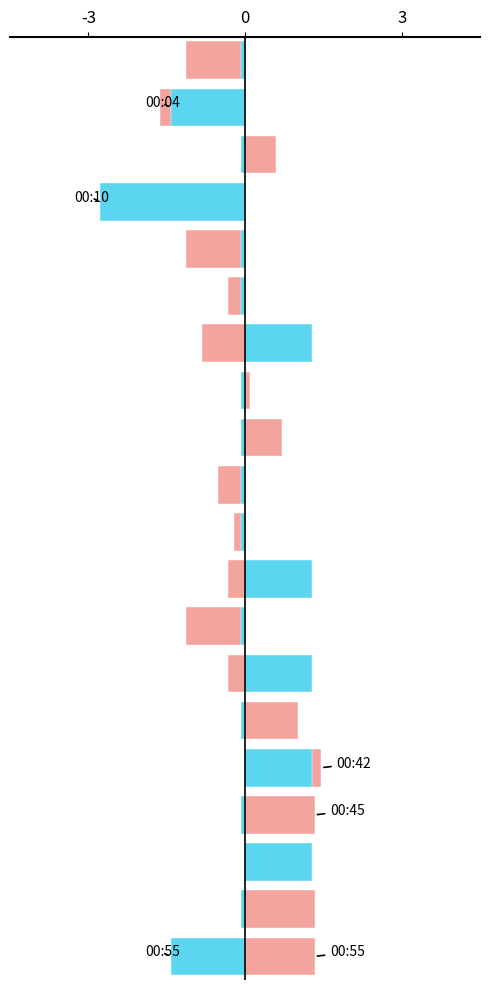

What is the total value across all series at 18?

1.3